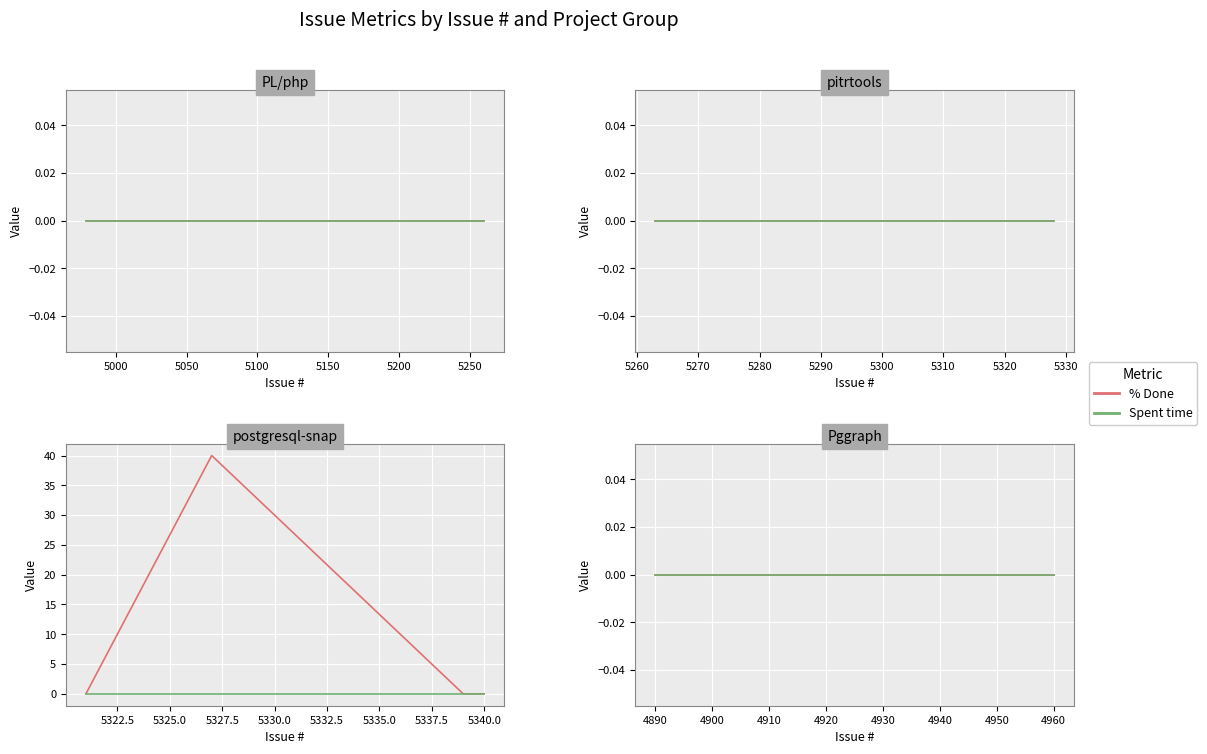

Reading left to right, extract all data points from this chart.

% Done: 0	0	0	0	0	0	0	0	0	0	0	0	0	0	40	0	0	0	0	0	0	0	0	0	0	0	0	0	0	0	0	0	0	0	0	0	0	0	0	0
Spent time: 0	0	0	0	0	0	0	0	0	0	0	0	0	0	0	0	0	0	0	0	0	0	0	0	0	0	0	0	0	0	0	0	0	0	0	0	0	0	0	0